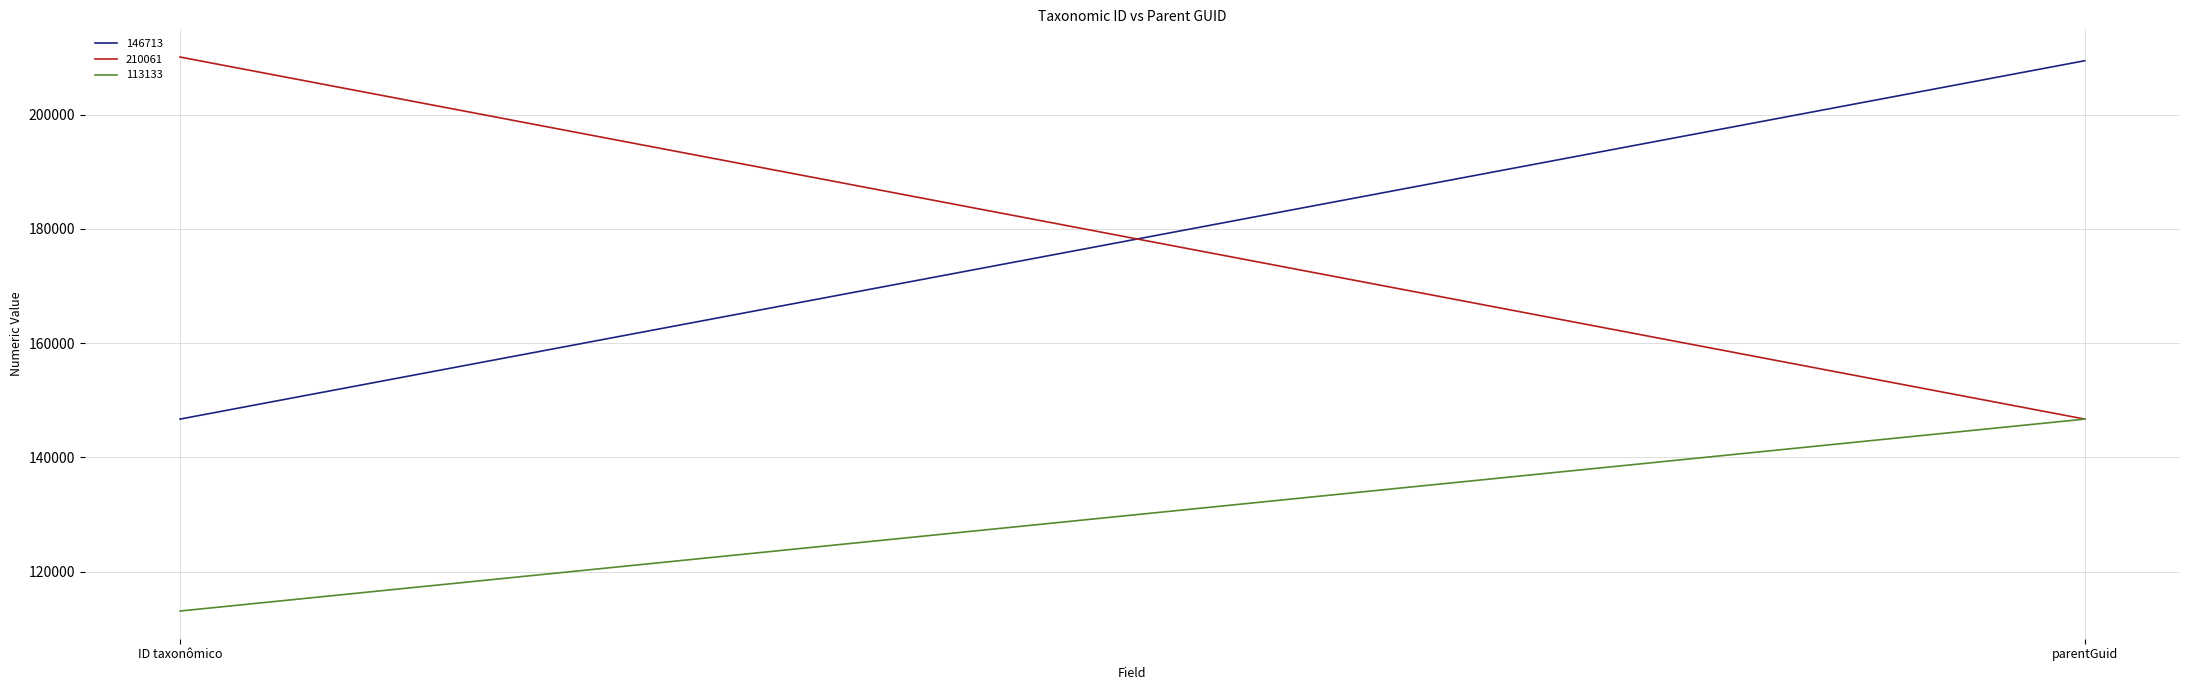

What are all the series names shown in the legend?

146713, 210061, 113133